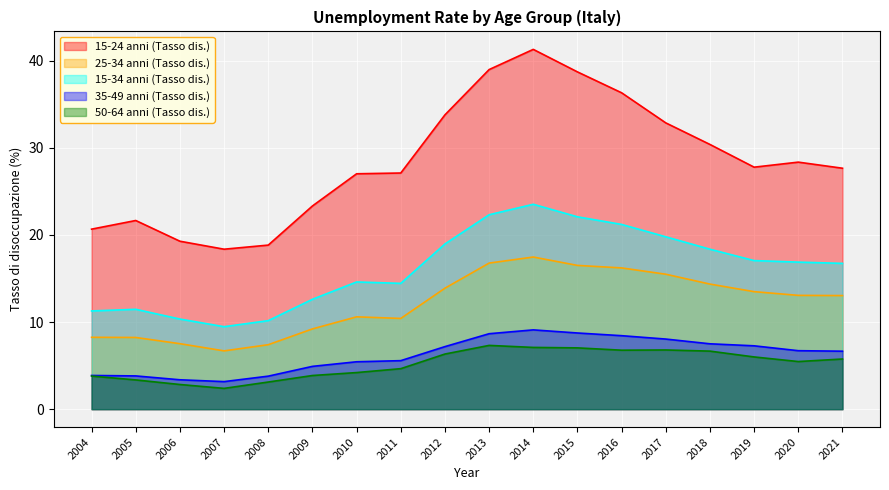

How many lines are shown in the chart?

5